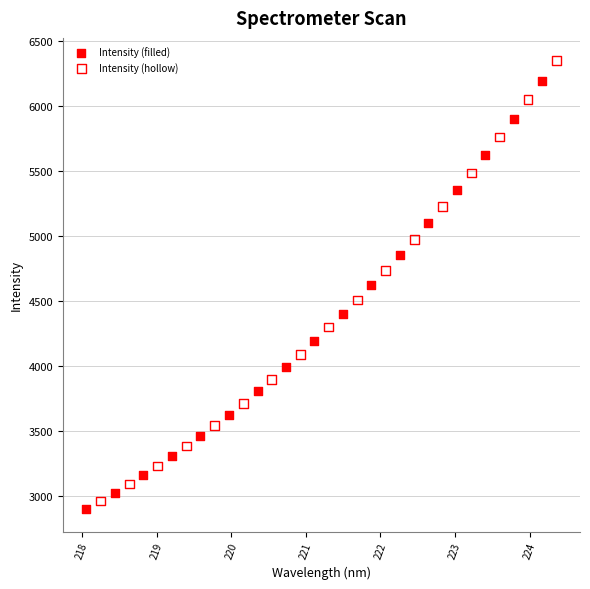

Which series reaches the maximum Y coordinate?

Intensity (hollow)